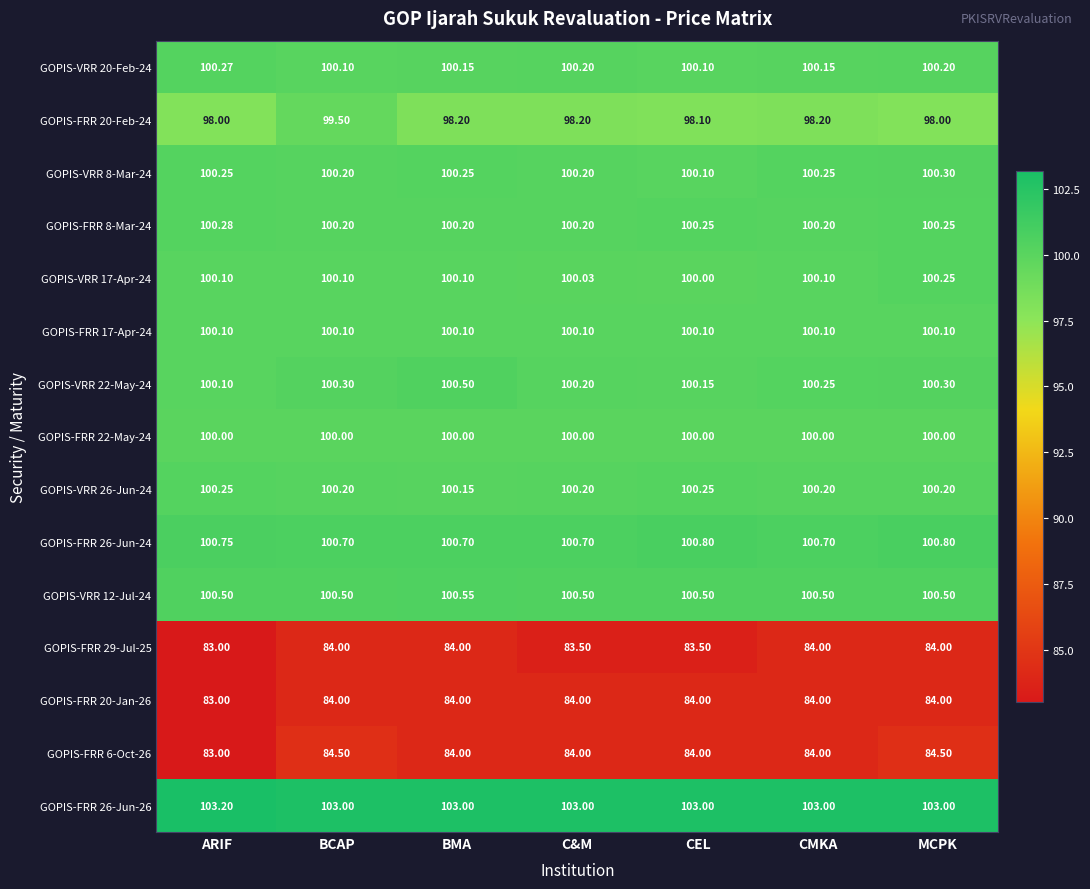

Is the value of GOPIS-FRR 26-Jun-24 at C&M greater than the value of GOPIS-VRR 8-Mar-24 at ARIF?

Yes